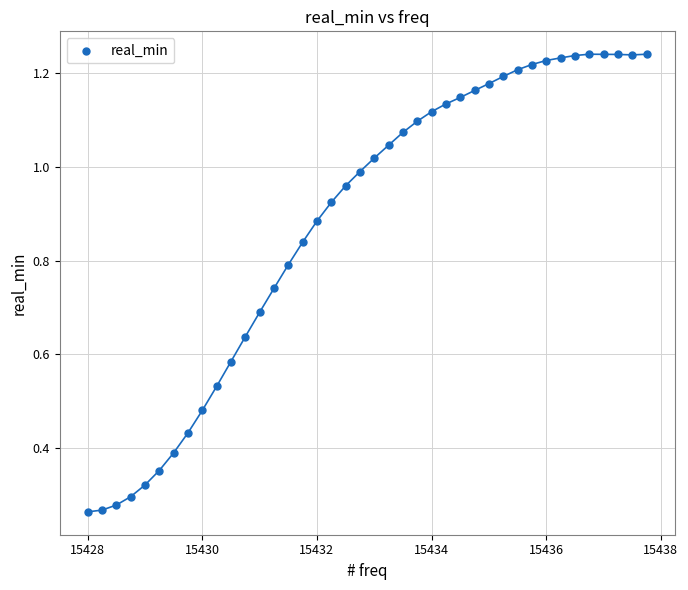

What is the range of X values (max minus min)?

9.8